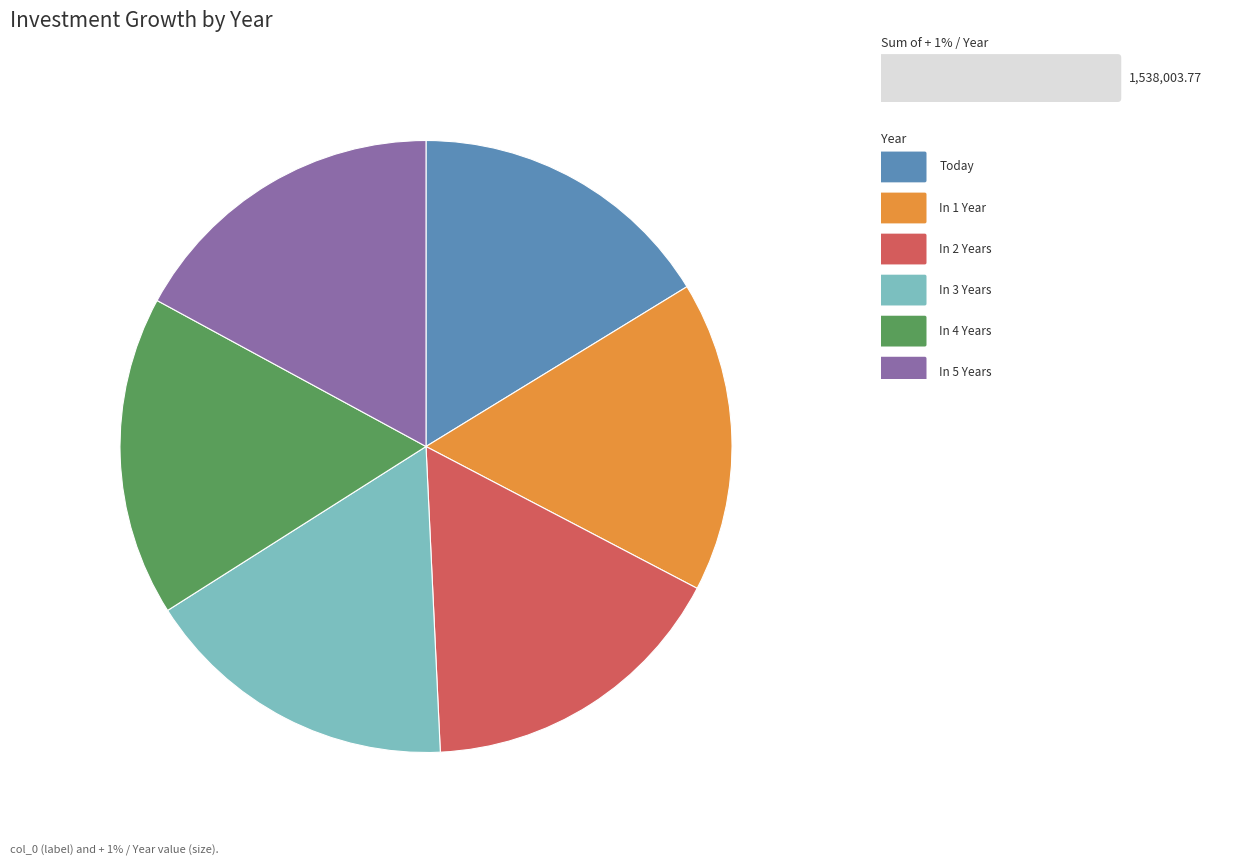

Is there any slice that represents more than half of the pie?

No